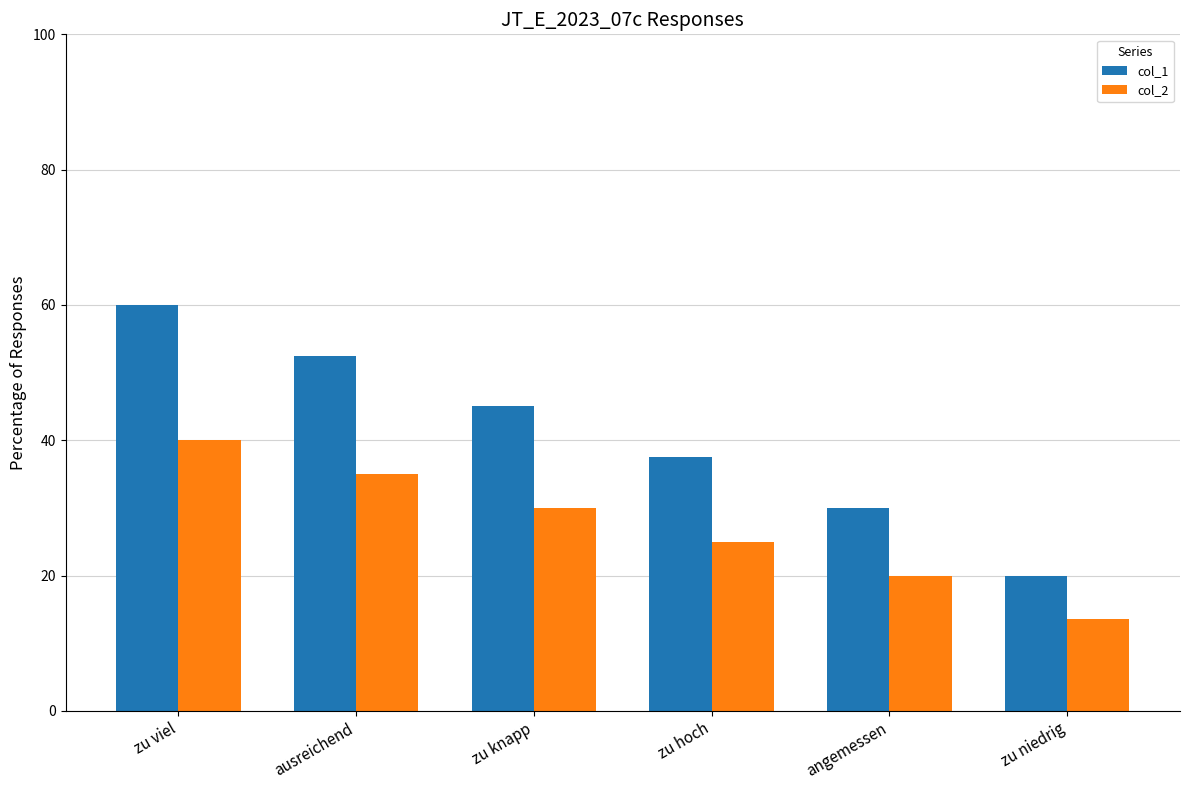

What is the spread (max minus min) of values at zu viel?

20.0